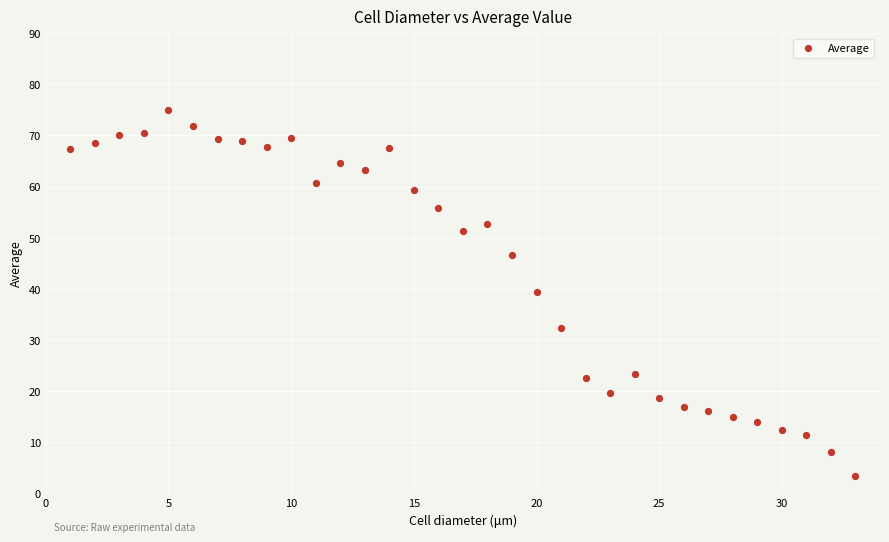

What is the range of X values (max minus min)?

32.0